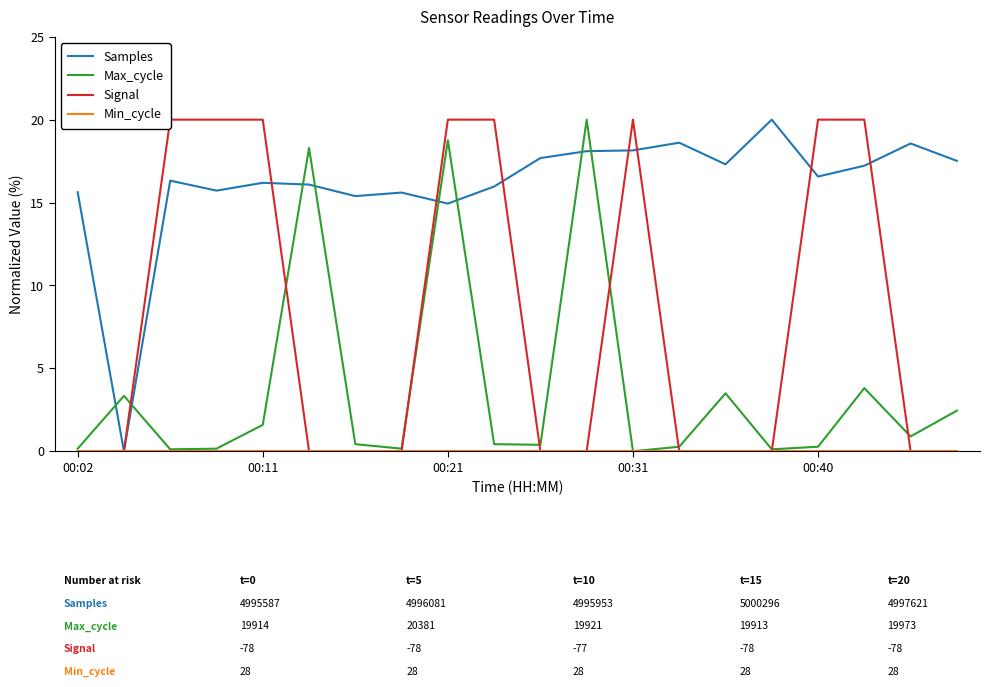

True or false: Min_cycle and Max_cycle cross at least once.

False